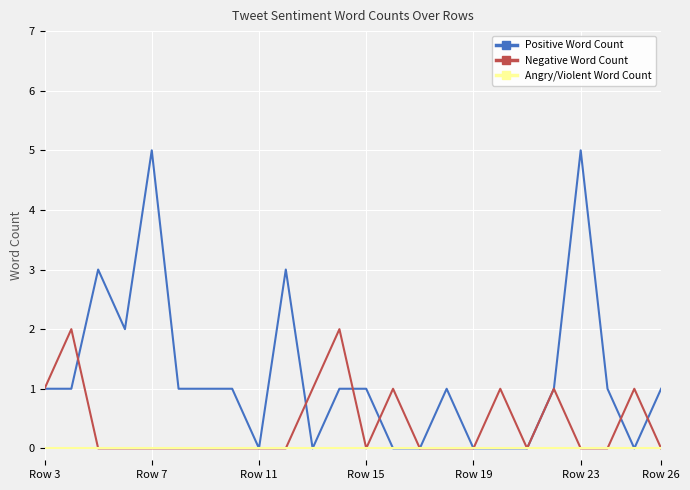

What is the difference between the second highest and minimum values in the Negative Word Count series?

2